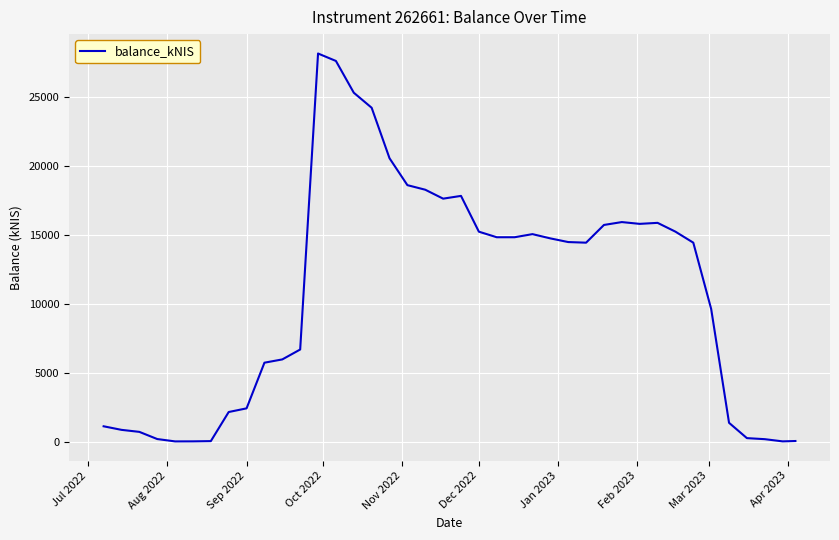

What is the difference between the maximum and minimum values?

28169.9